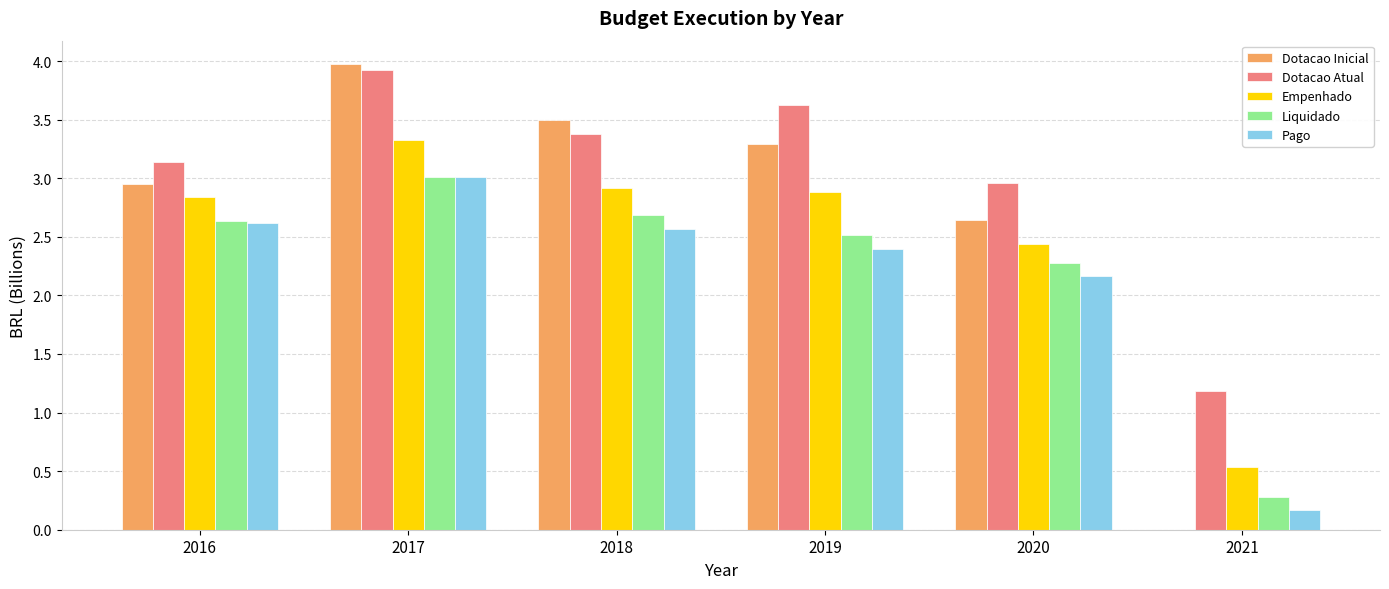

What is the total value across all series at 2021?

2.2